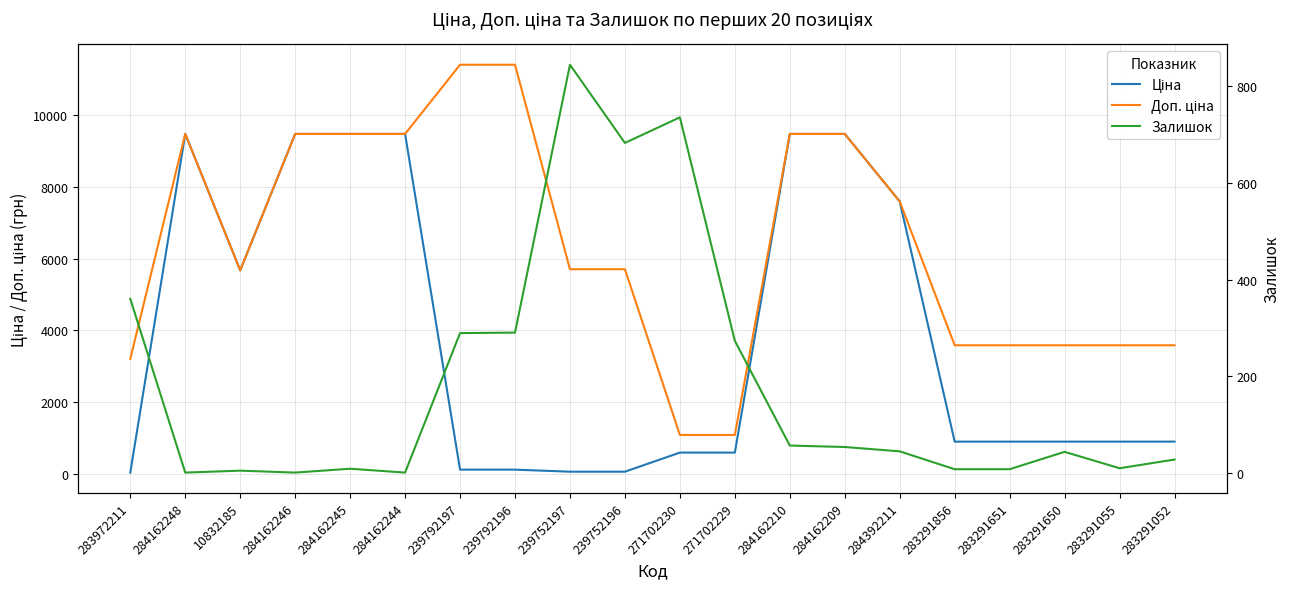

What is the difference between the highest and lowest values at 283291856?

3576.6